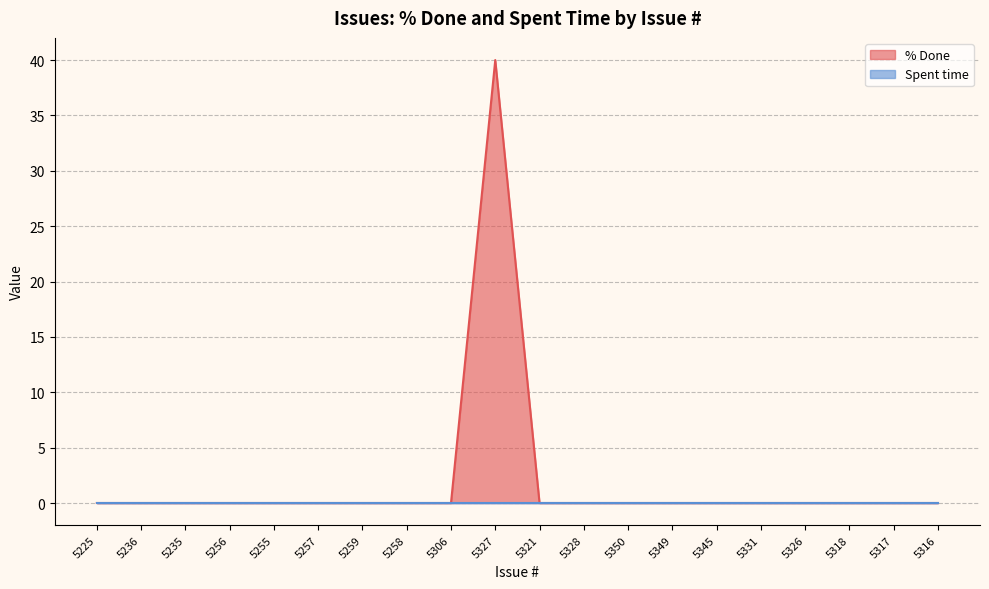

What is the label of the 3rd point from the left?

5235